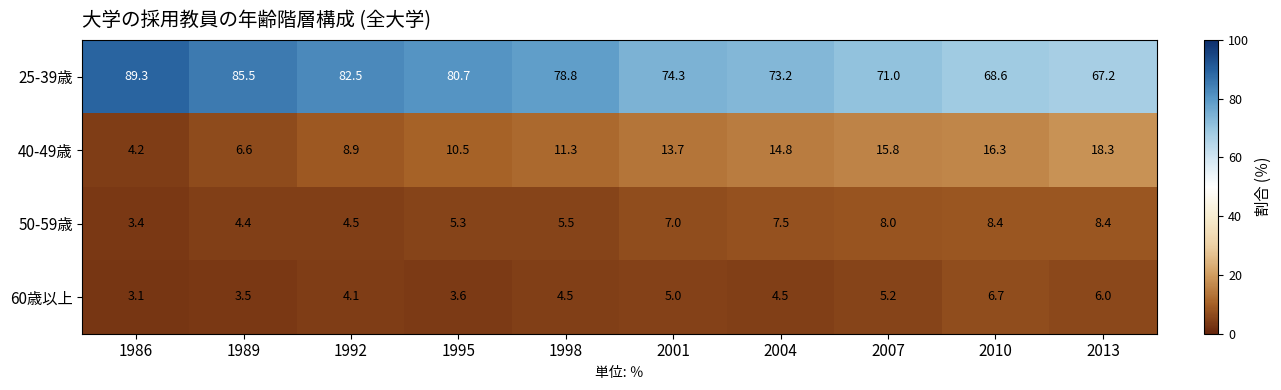

At which label is 50-59歳 closest to 5?

1995